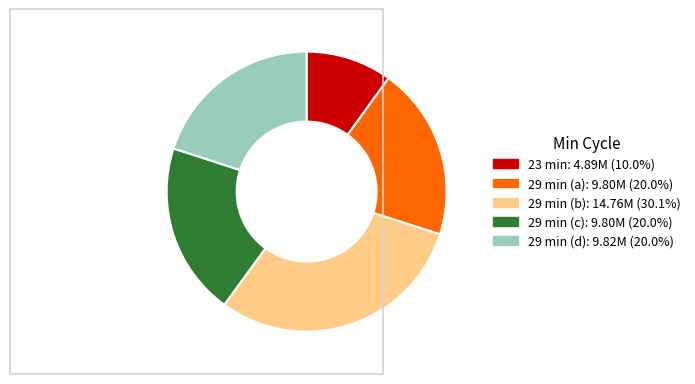

Is there any slice that represents more than half of the pie?

No